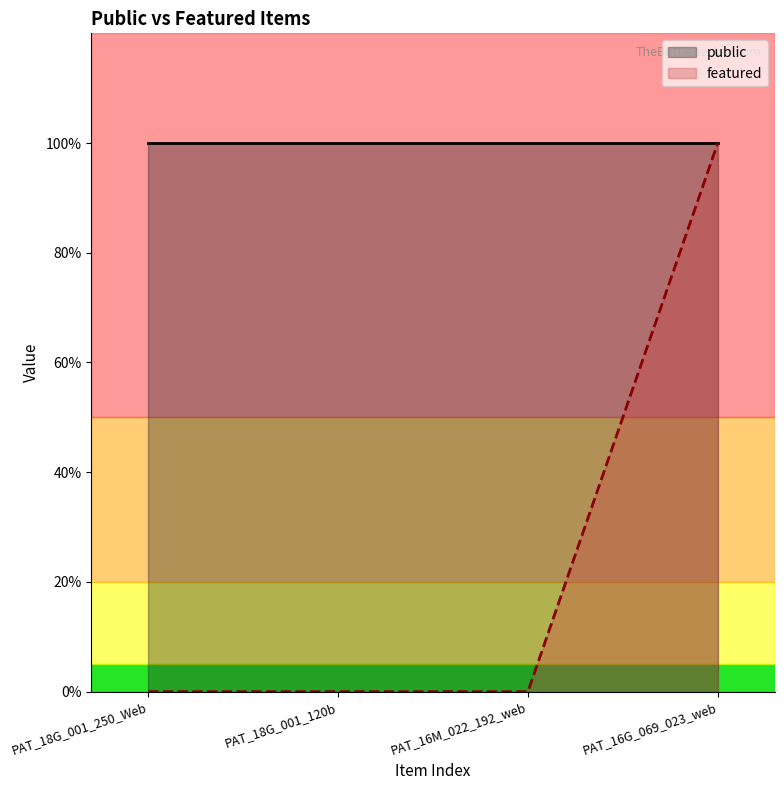

At which label is the value closest to 0?

PAT_18G_001_250_Web